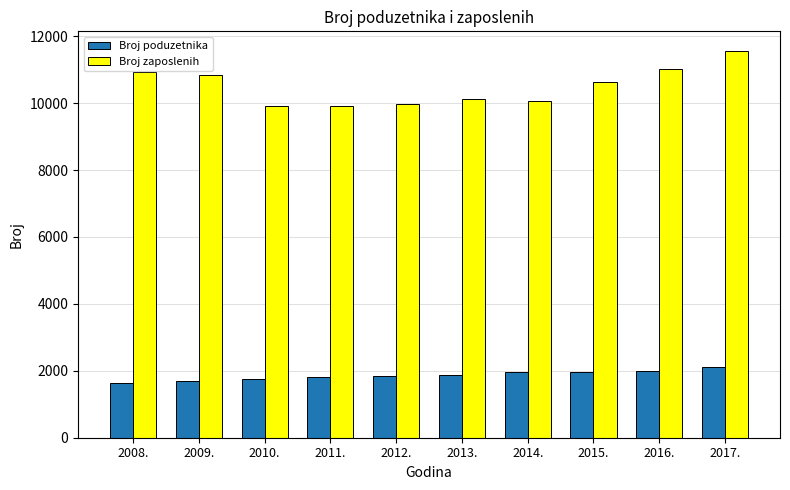

Are the bars horizontal?

No